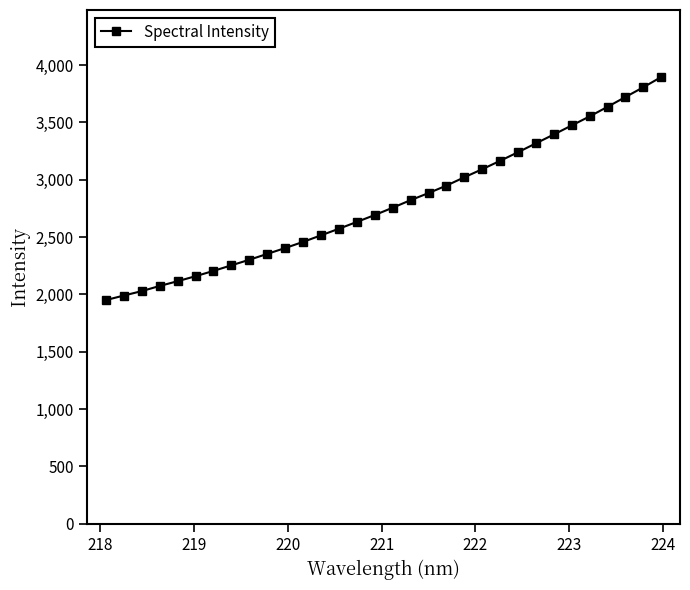

What is the smallest value displayed?

1950.6